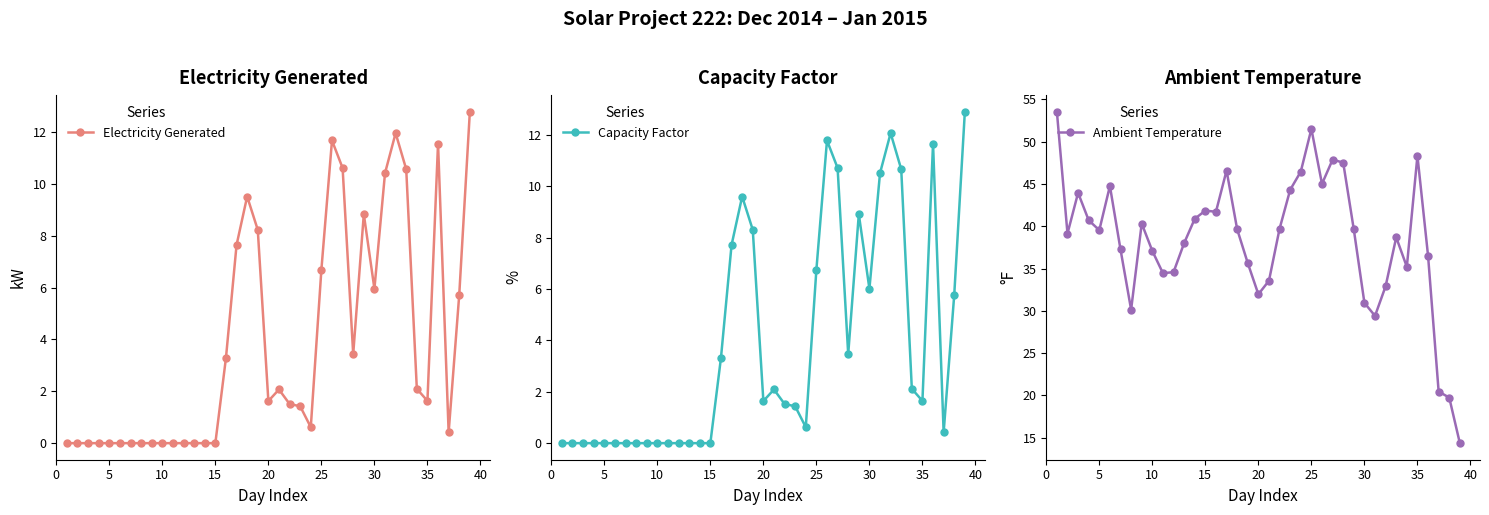

True or false: Electricity Generated has more than 2 points higher than both neighbors.

True